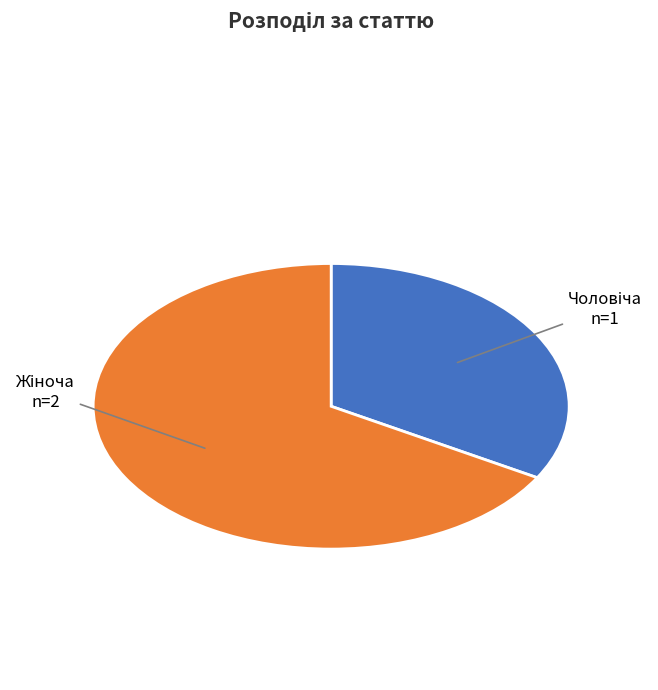

Is there any slice that represents more than half of the pie?

Yes